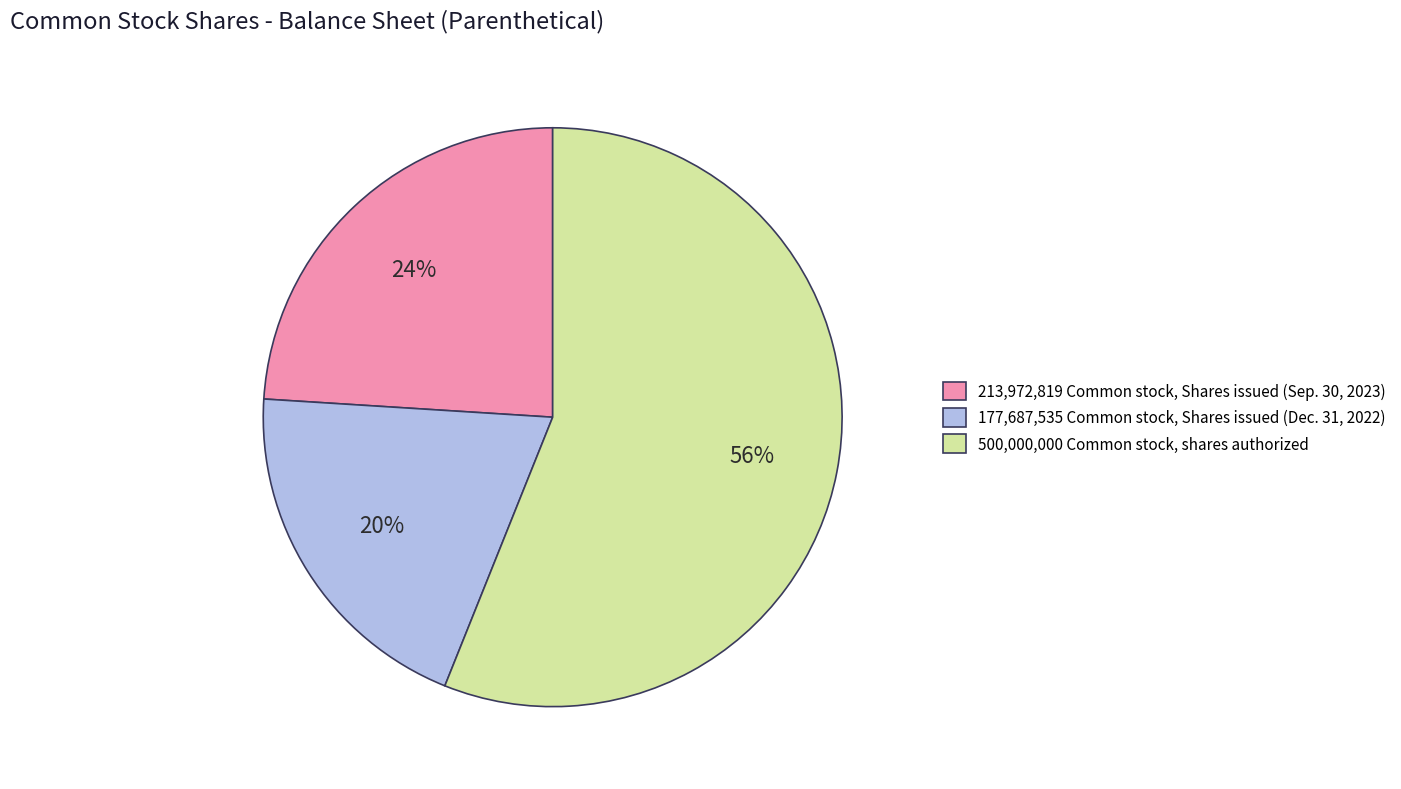

Is the sum of 177,687,535 Common stock, Shares issued (Dec. 31, 2022) and 213,972,819 Common stock, Shares issued (Sep. 30, 2023) greater than half?

No